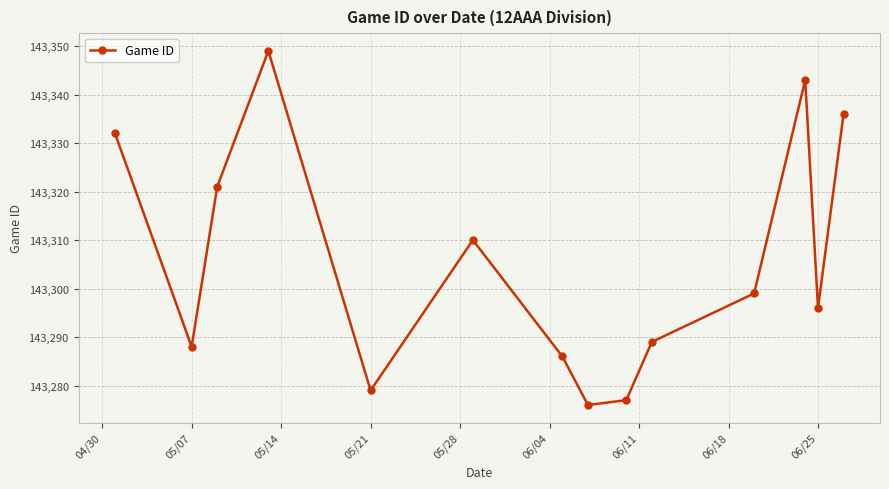

Count the number of categories in the chart.

14